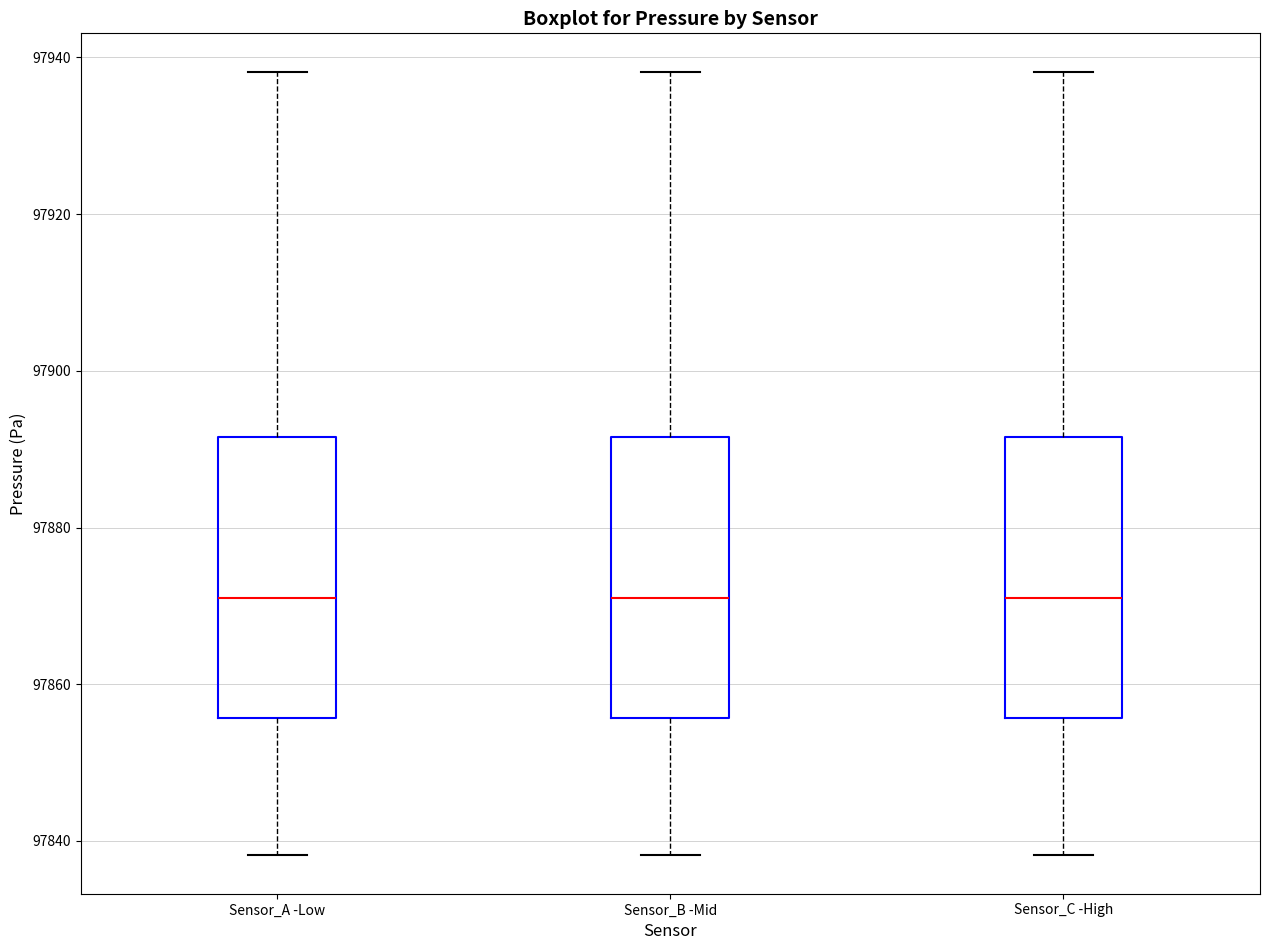

Reading left to right, read every box against the y-axis: the position of its median line, the range the box covers, and the ends of its whiskers. The values are not printed on the chart, so give them approximately, as read against the axis.

Sensor_A -Low: median 97872, box 97856 to 97892, whiskers 97838 to 97938
Sensor_B -Mid: median 97872, box 97856 to 97892, whiskers 97838 to 97938
Sensor_C -High: median 97872, box 97856 to 97892, whiskers 97838 to 97938